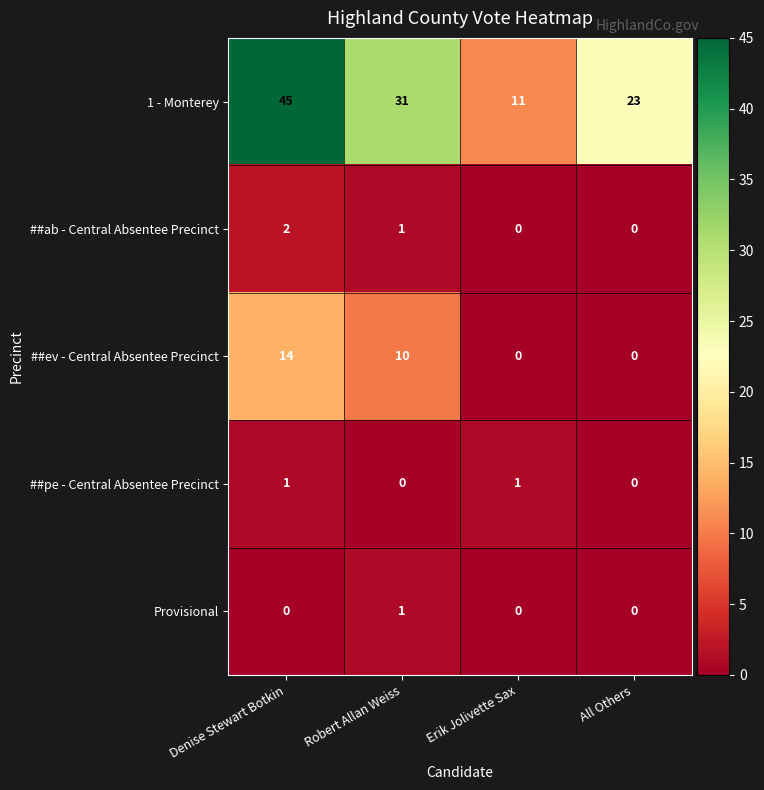

Between Erik Jolivette Sax and All Others, which series saw the biggest shift?

1 - Monterey